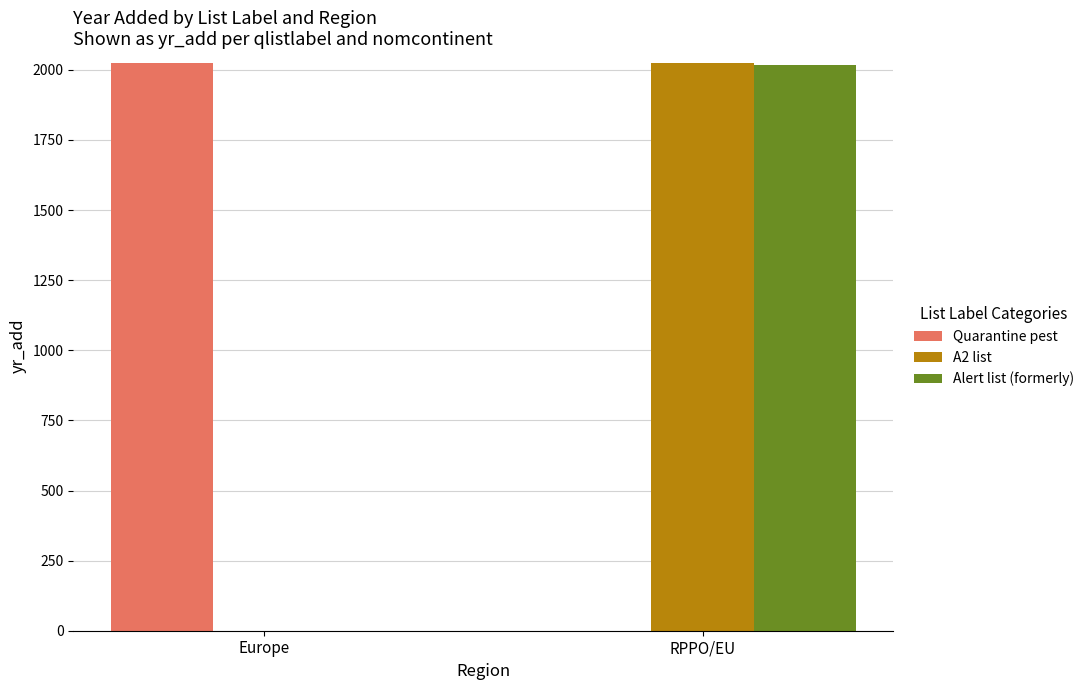

How many groups of bars are there?

2